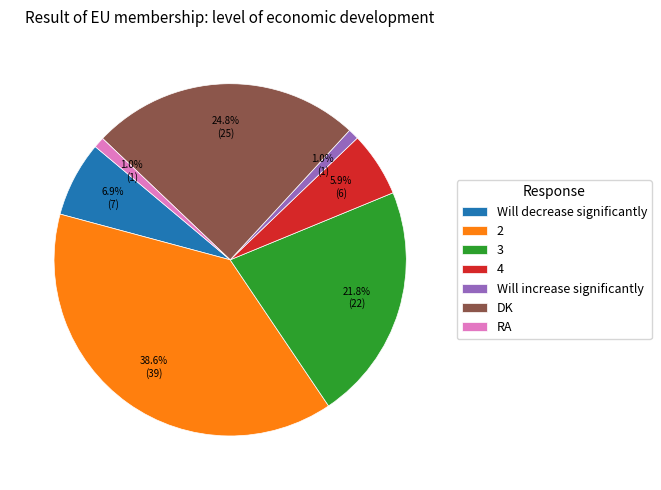

To the nearest percent, what is the difference between the largest and smallest slice percentages?

38%